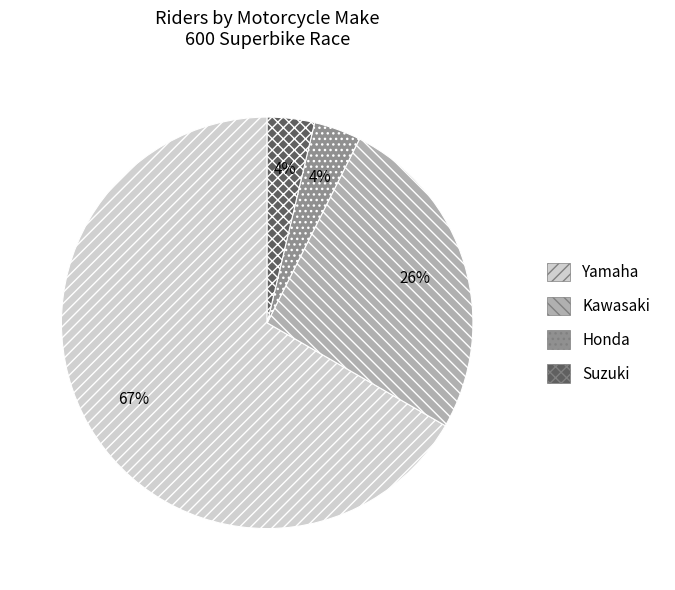

To the nearest percent, what percentage of the pie is Honda?

4%